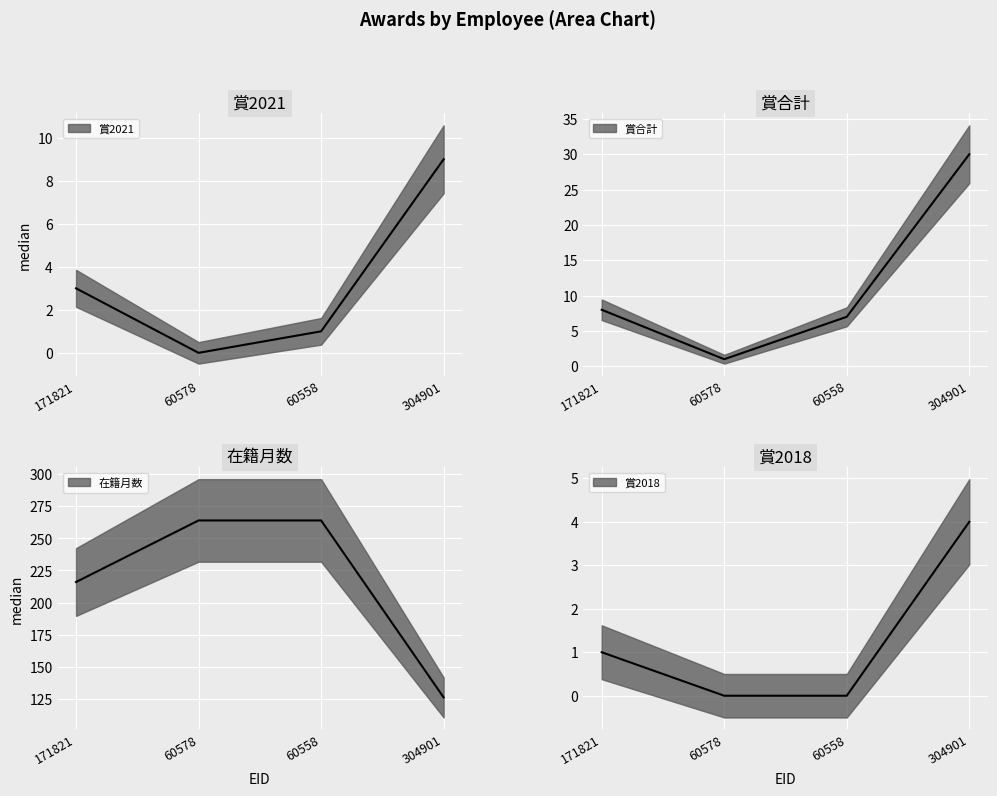

What is the difference between the 賞2021 values at 304901 and 60558?

8